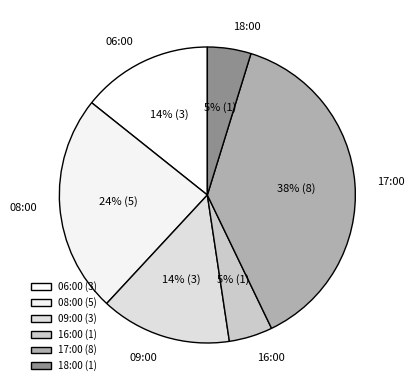

Is it true that 18:00 is 5% of the pie?

True